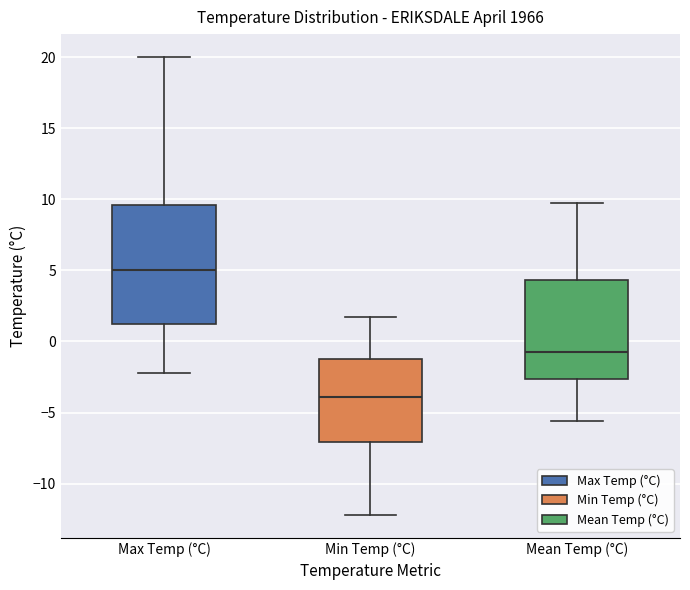

Which box has the highest median line?

Max Temp (°C)